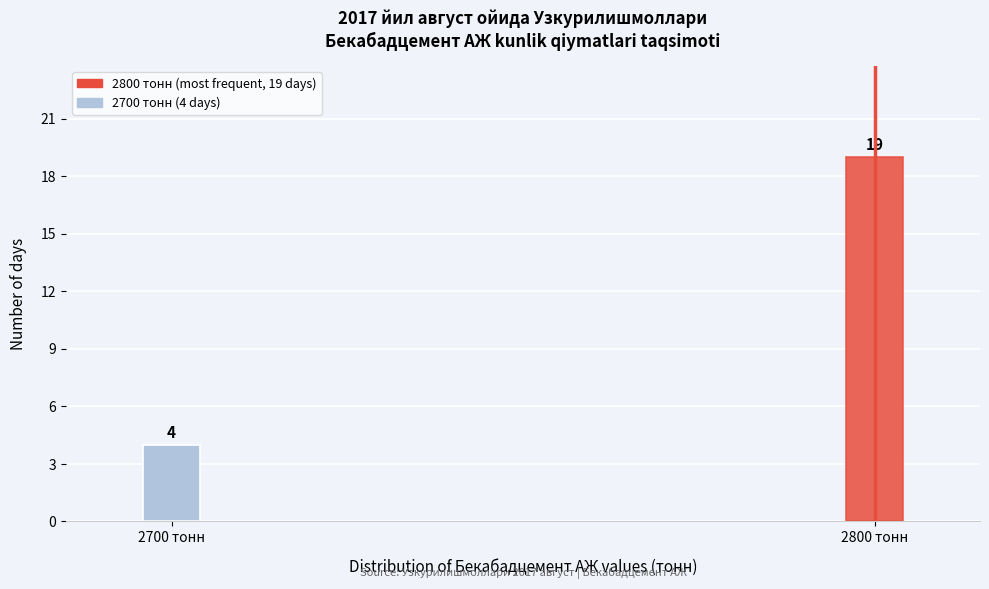

Reading left to right, transcribe all the data shown in this chart.

4	19